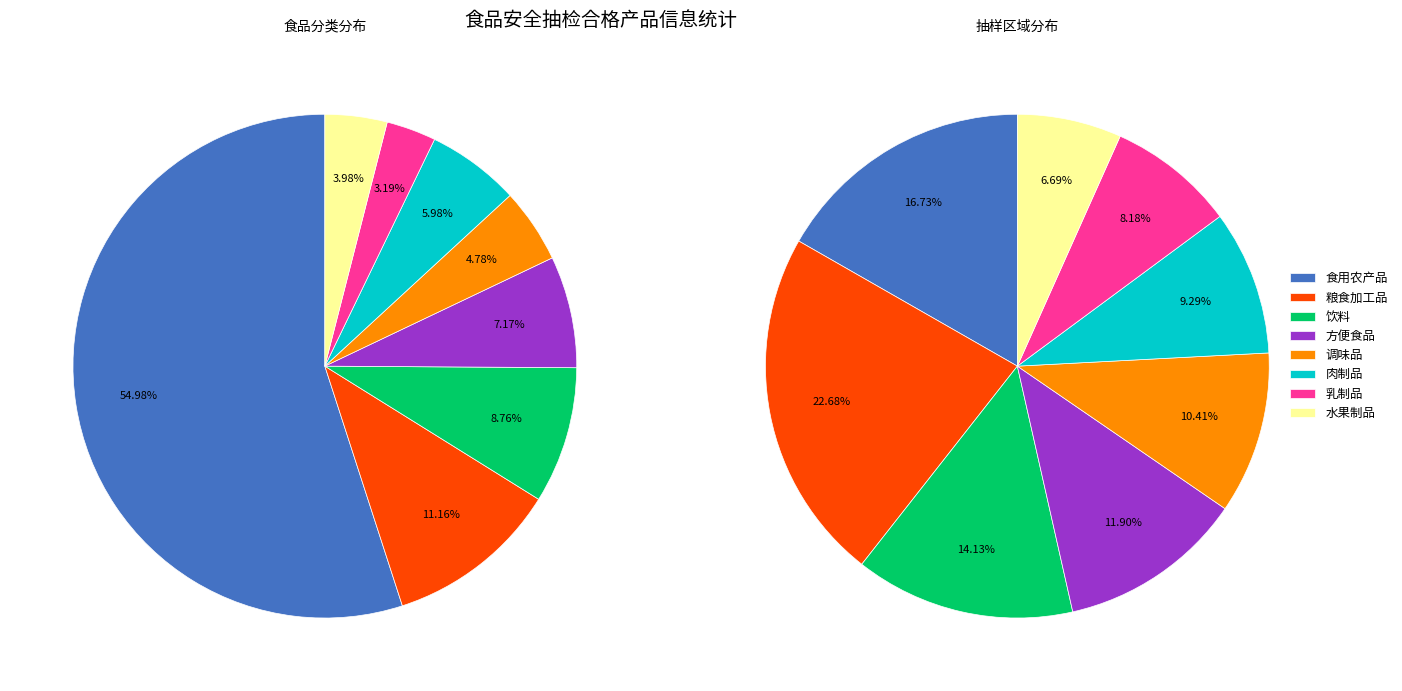

Is 食用农产品 the majority of the pie?

No